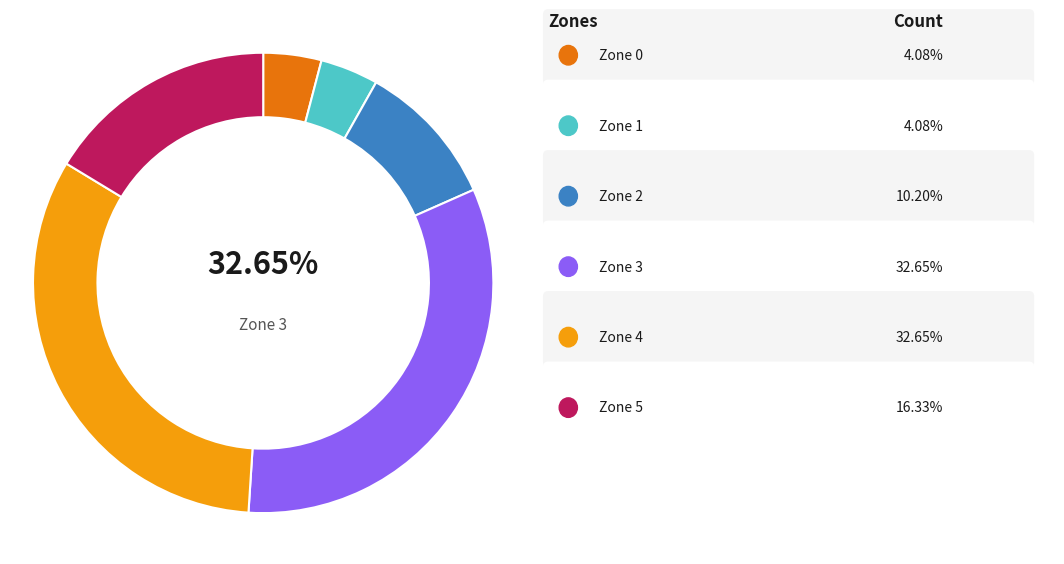

Count the number of slices in the pie.

6